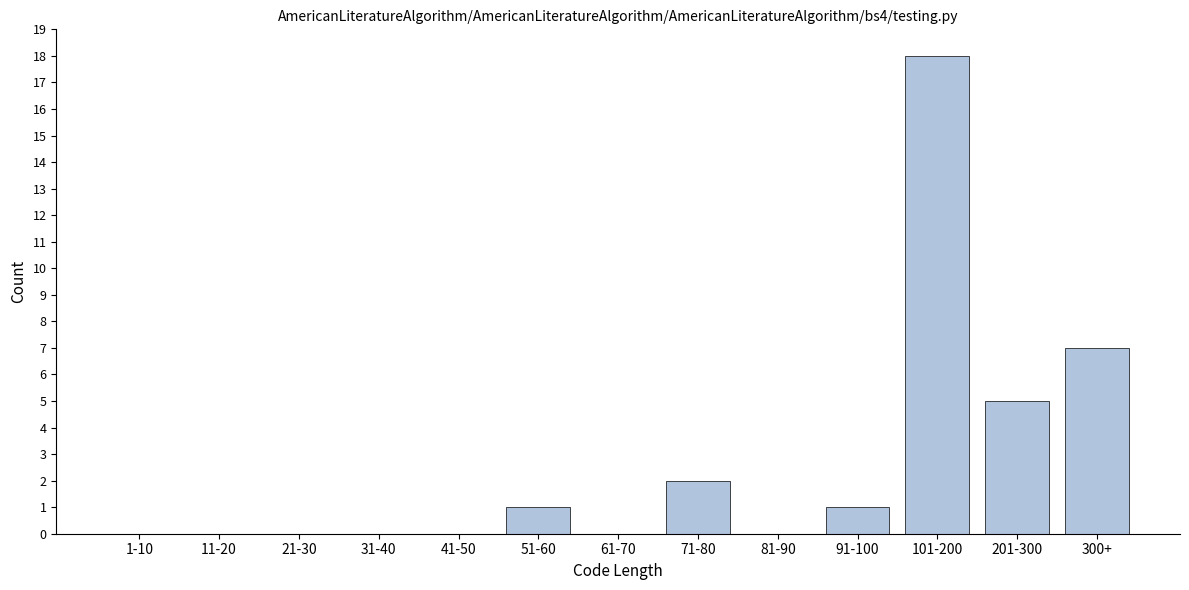

Reading left to right, what are all the values shown in this chart?

1-10=0	11-20=0	21-30=0	31-40=0	41-50=0	51-60=1	61-70=0	71-80=2	81-90=0	91-100=1	101-200=18	201-300=5	300+=7